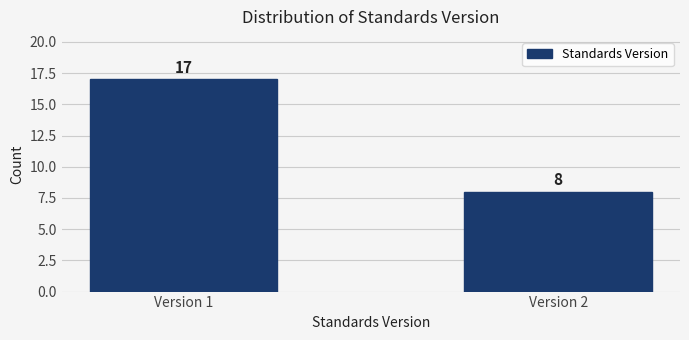

Reading left to right, extract all data points from this chart.

Version 1=17	Version 2=8